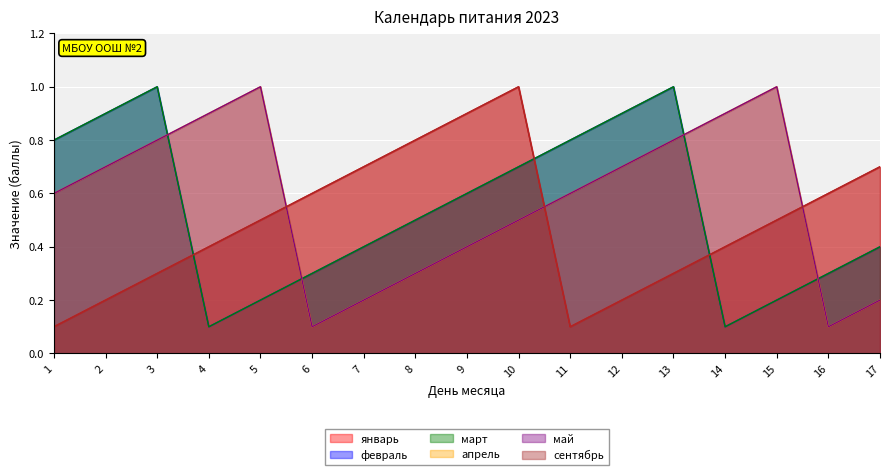

After their last crossing, which series has the higher values: февраль or апрель?

февраль